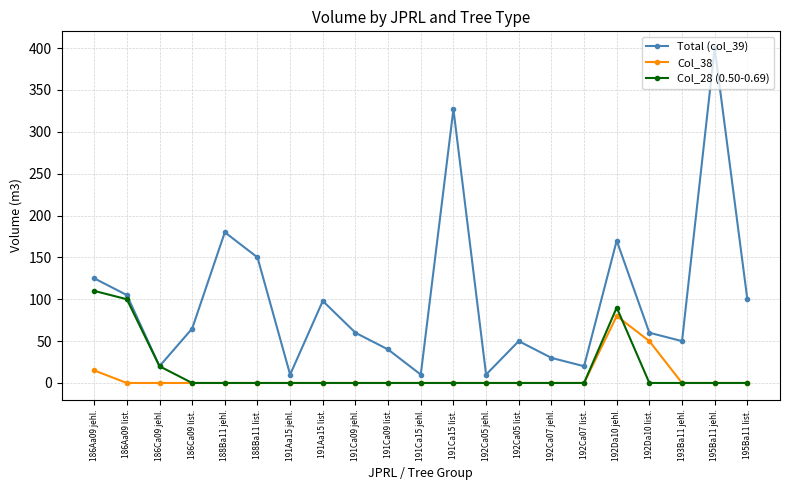

True or false: Total (col_39) has more than 0 interior local peaks.

True